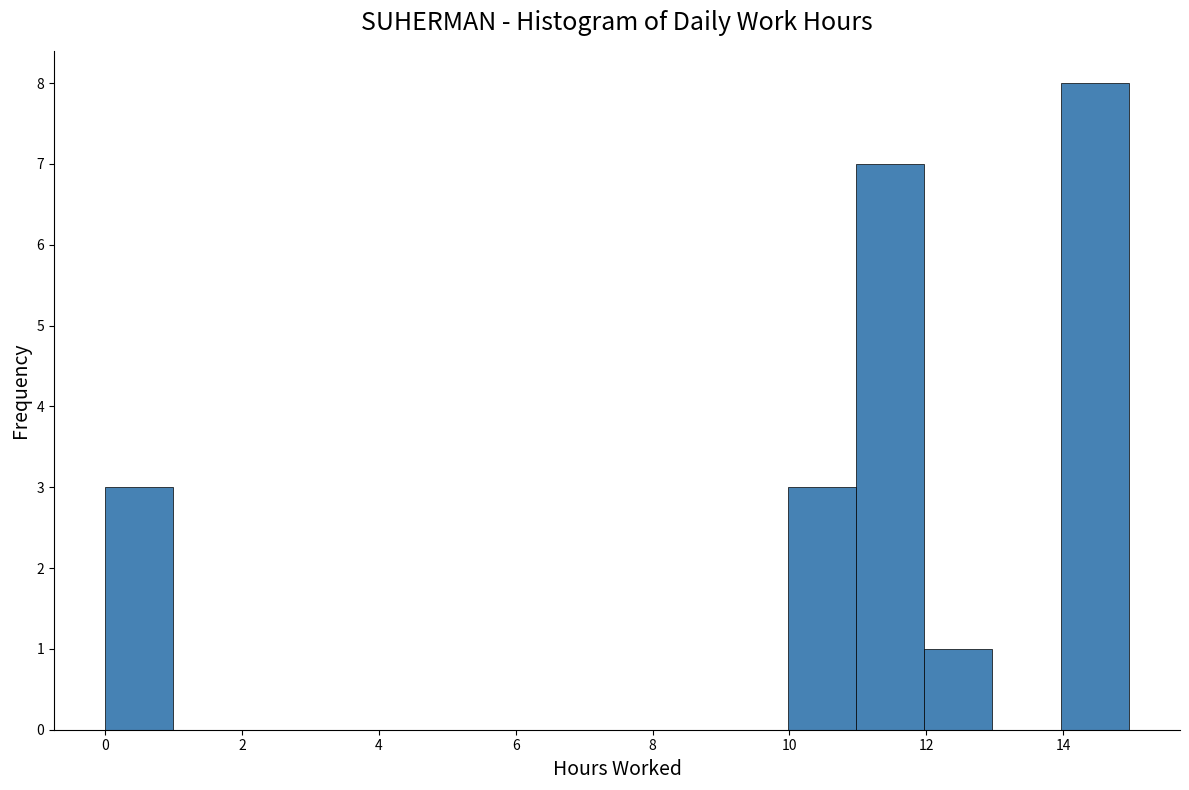

Reading left to right, transcribe this chart: for each bar, give the range it covers on the x-axis and its height. Neither the bar edges nor the heights are printed on the chart, so give them approximately, as read against the axes.

0 to 1: 3
1 to 2: 0
2 to 3: 0
3 to 4: 0
4 to 5: 0
5 to 6: 0
6 to 7: 0
7 to 8: 0
8 to 9: 0
9 to 10: 0
10 to 11: 3
11 to 12: 7
12 to 13: 1
13 to 14: 0
14 to 15: 8